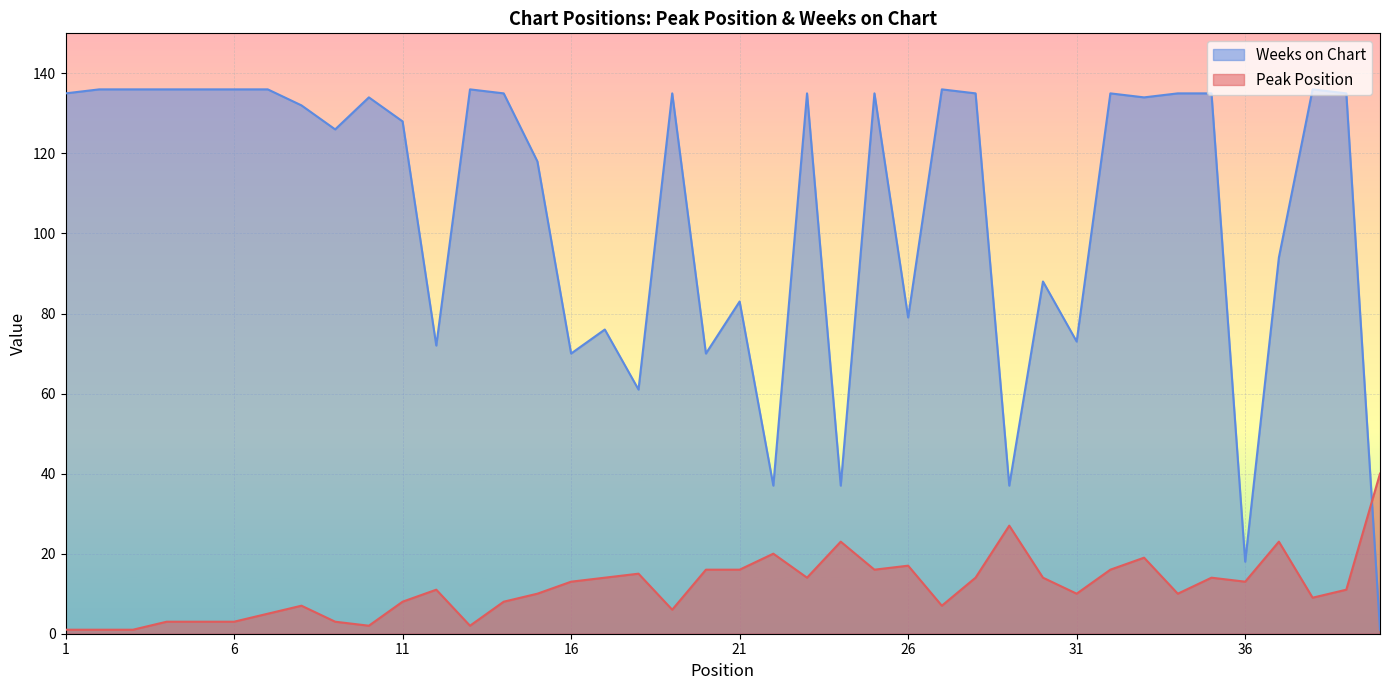

True or false: Peak Position has more than 2 points higher than both neighbors.

True